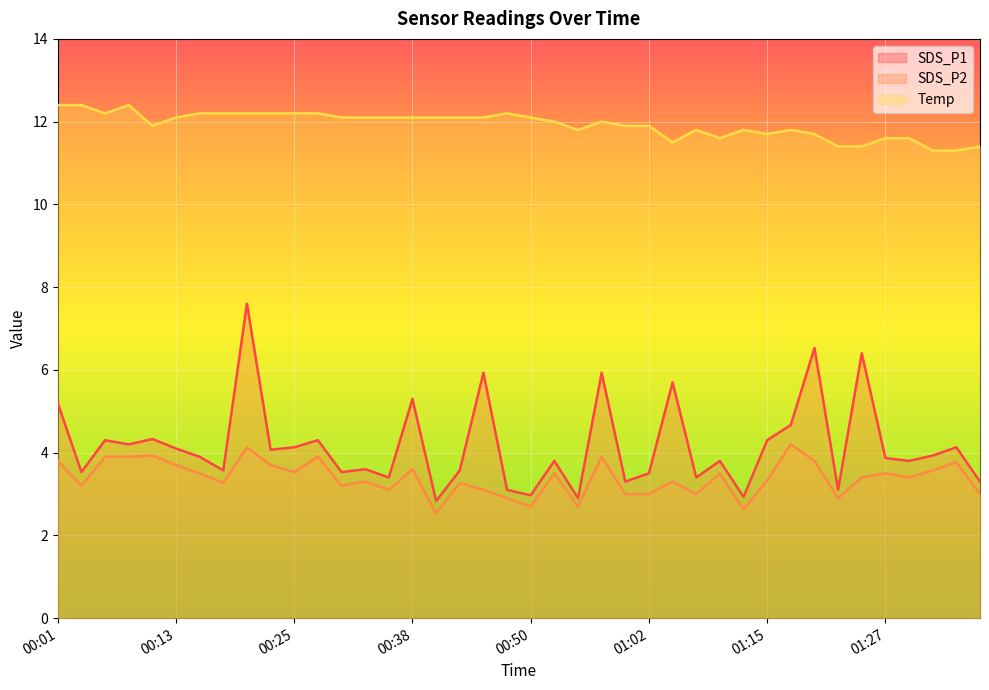

What are all the series names shown in the legend?

SDS_P1, SDS_P2, Temp